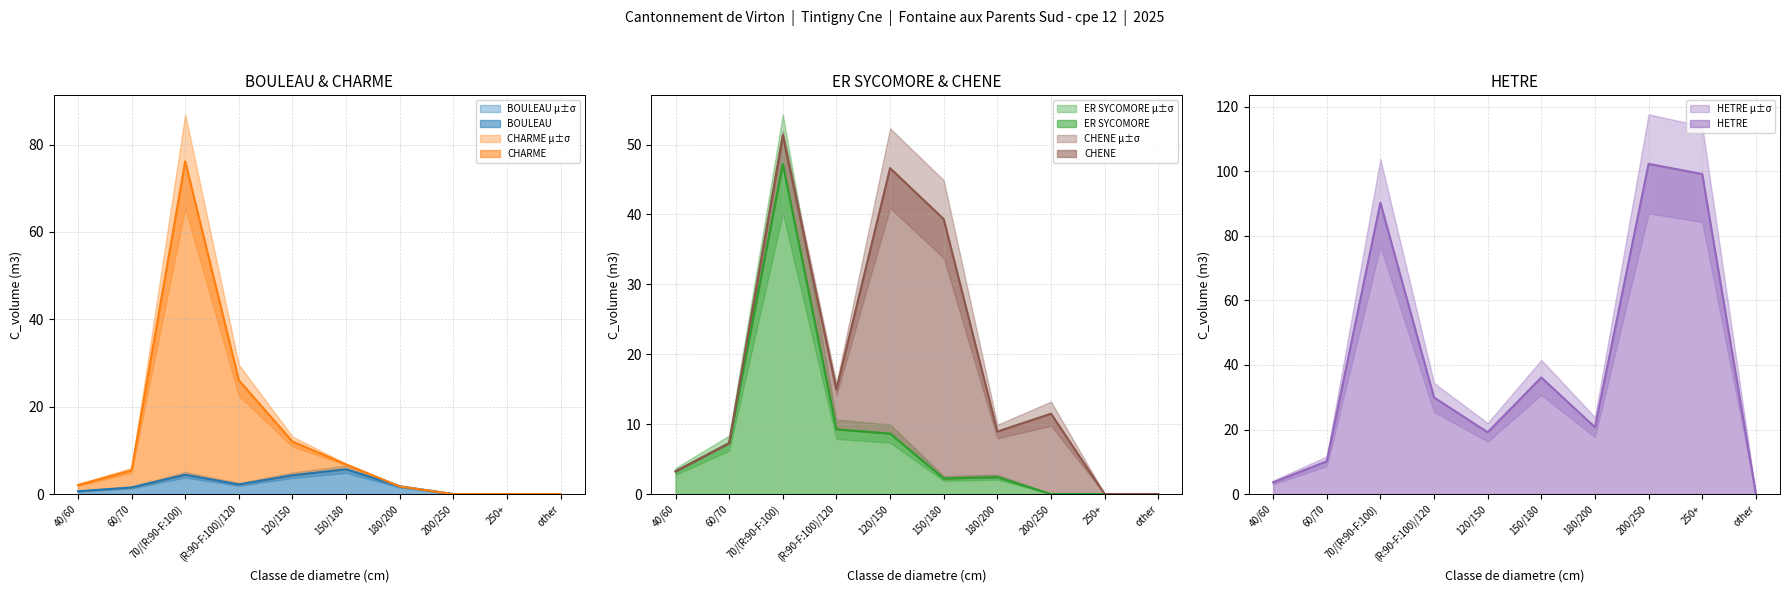

Which category has the highest value across all series?

200/250